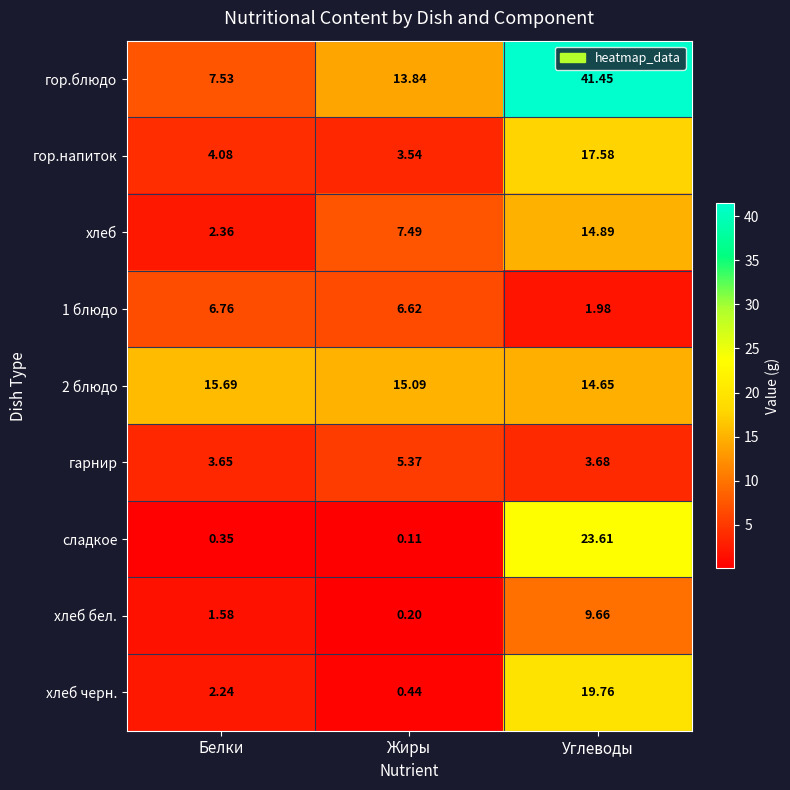

How many data points does each series have?

3